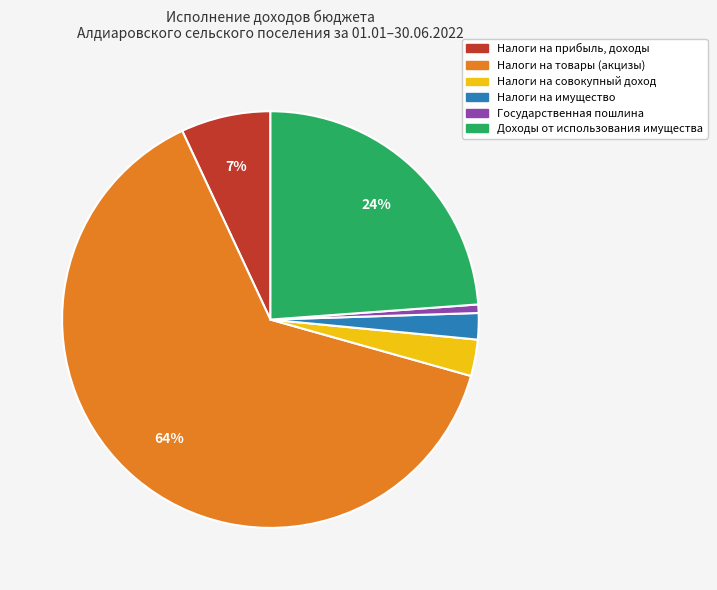

Is there a majority slice in this chart?

Yes